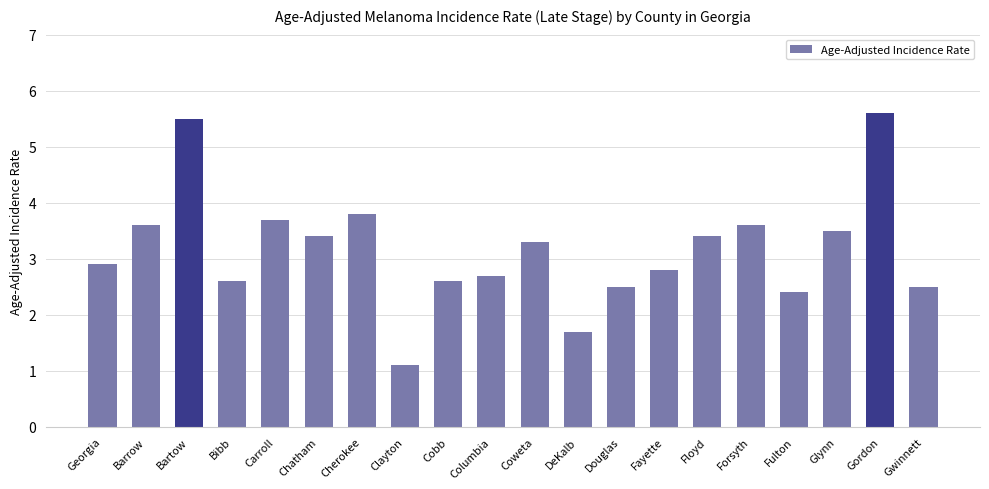

Reading left to right, what are all the values shown in this chart?

2.9	3.6	5.5	2.6	3.7	3.4	3.8	1.1	2.6	2.7	3.3	1.7	2.5	2.8	3.4	3.6	2.4	3.5	5.6	2.5